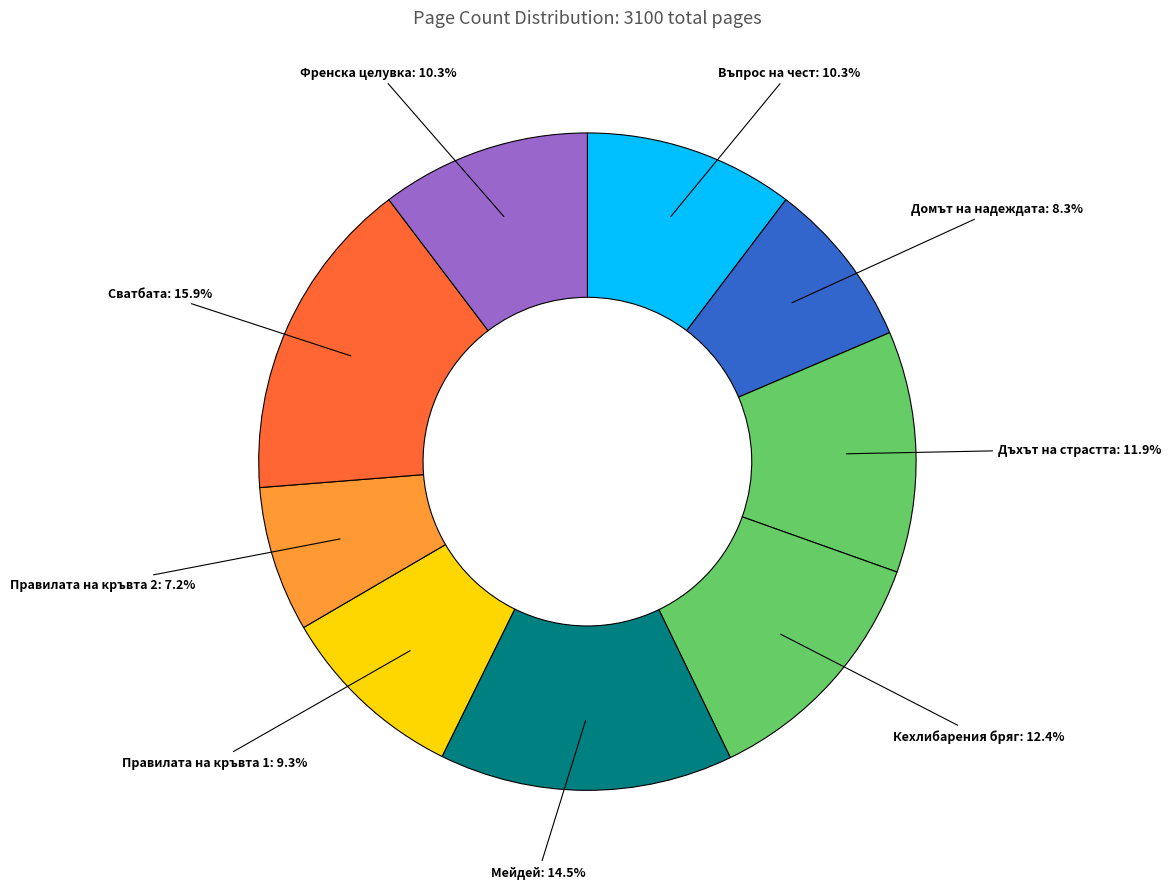

Combined, do Правилата на кръвта 2 and Правилата на кръвта 1 account for over 50%?

No